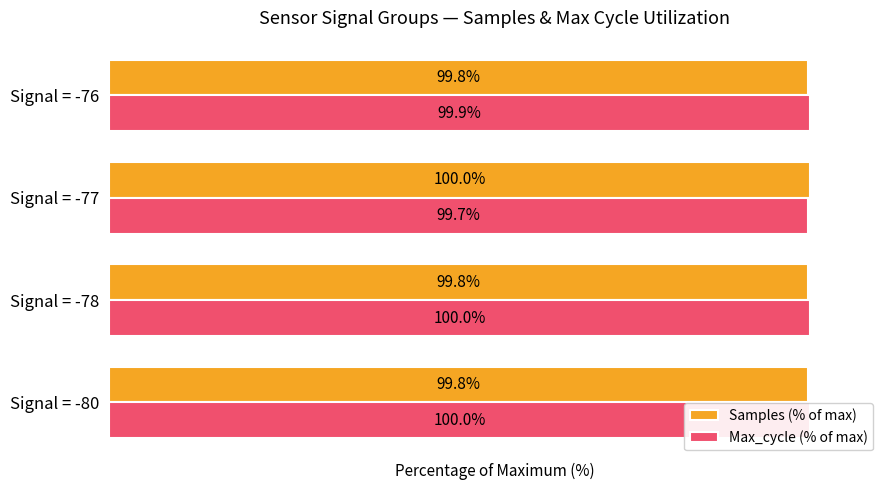

Which series has the largest total across all categories?

Max_cycle (% of max)